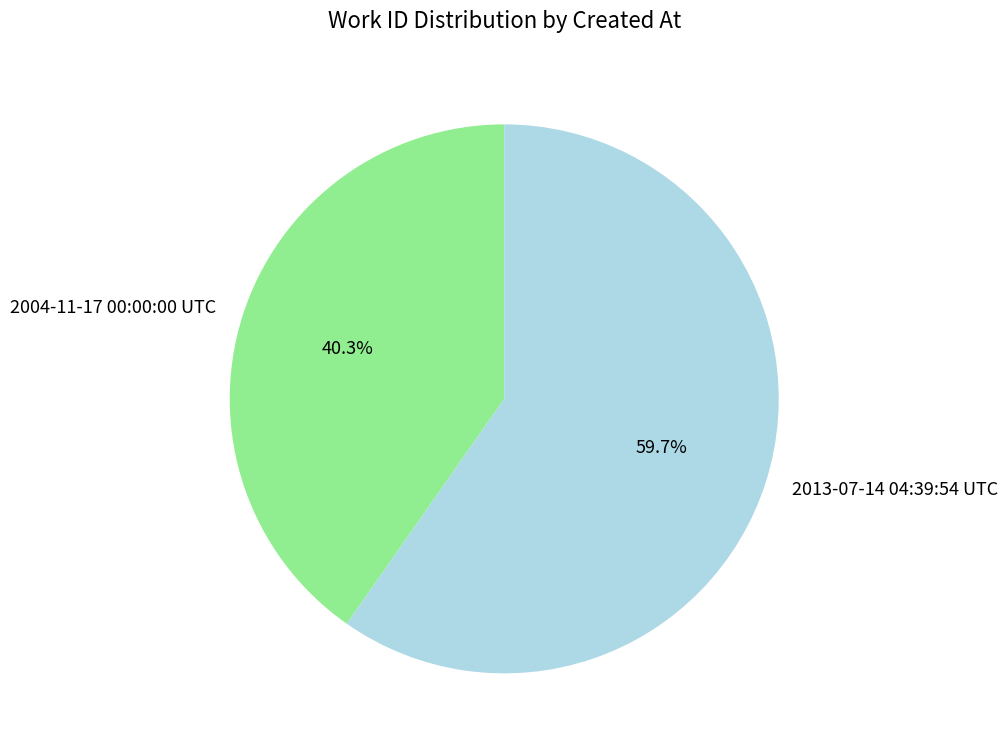

What portion of the pie excludes 2004-11-17 00:00:00 UTC?

59.7%